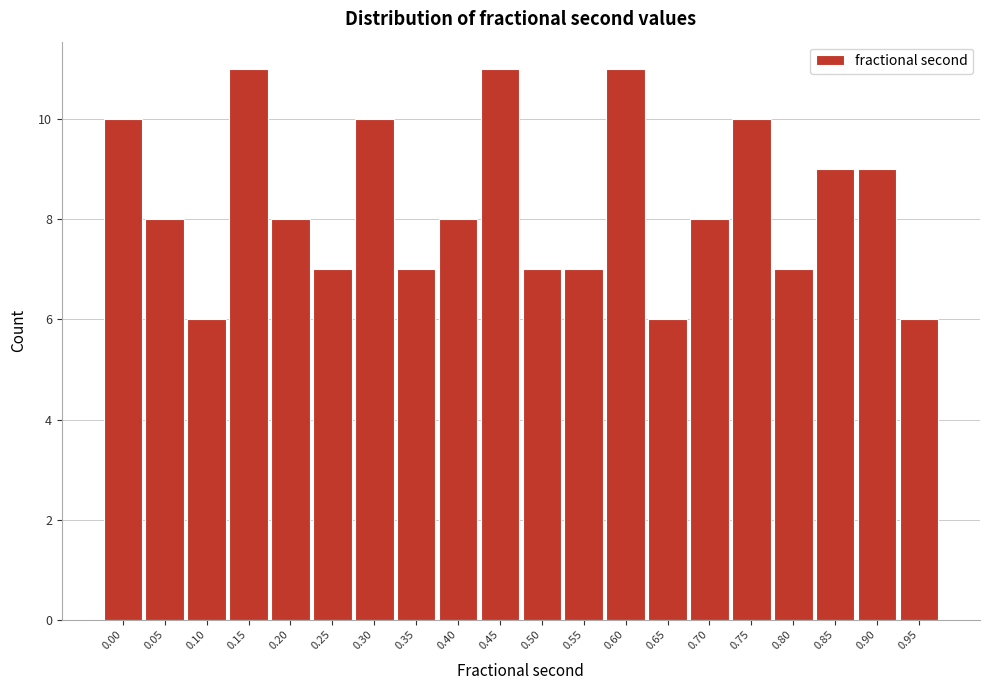

Reading left to right, list all the values displayed in this chart.

10	8	6	11	8	7	10	7	8	11	7	7	11	6	8	10	7	9	9	6